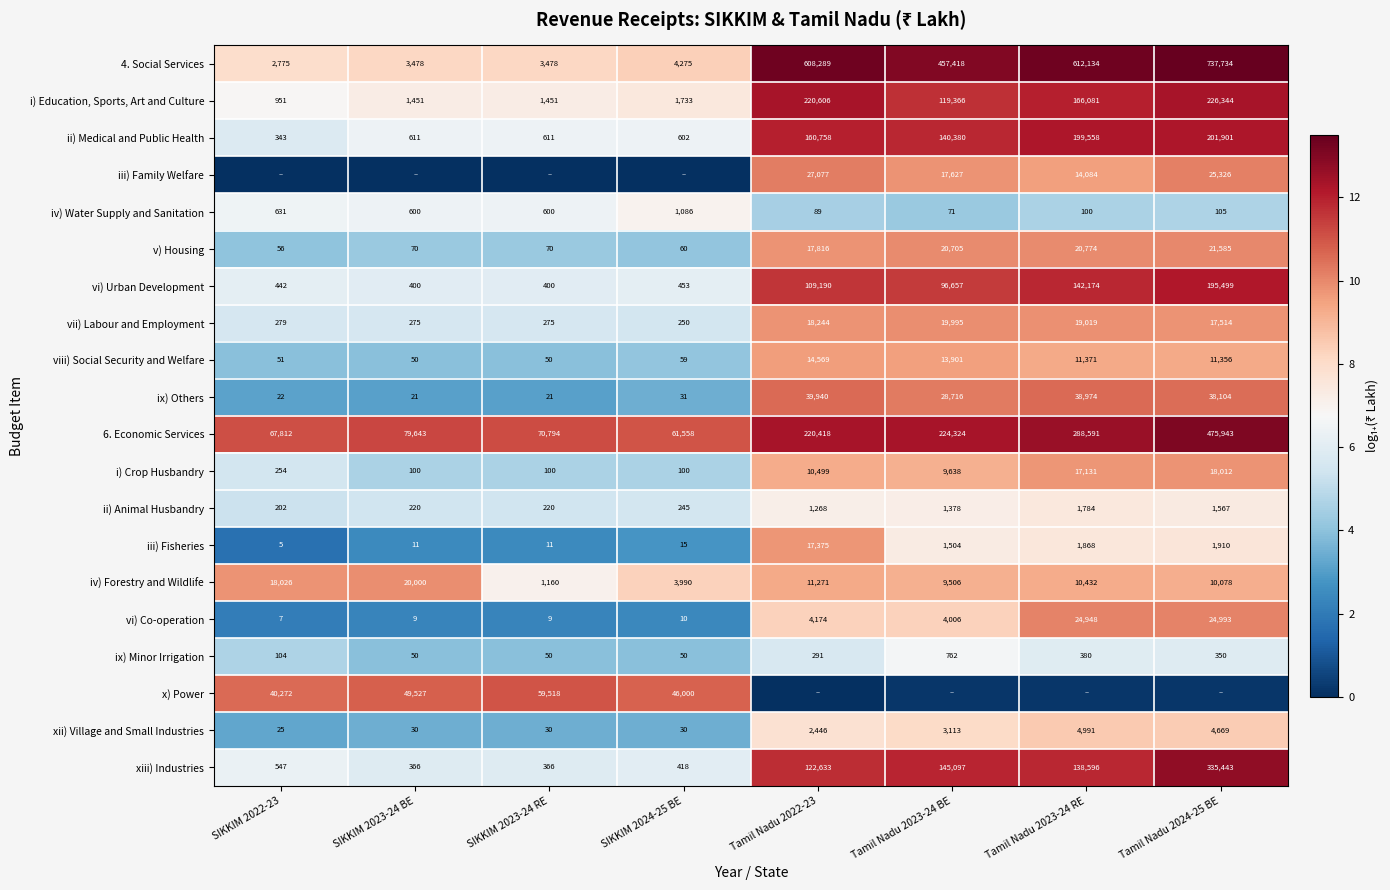

Is the value of i) Education, Sports, Art and Culture at Tamil Nadu 2023-24 BE greater than the value of vi) Co-operation at Tamil Nadu 2024-25 BE?

Yes